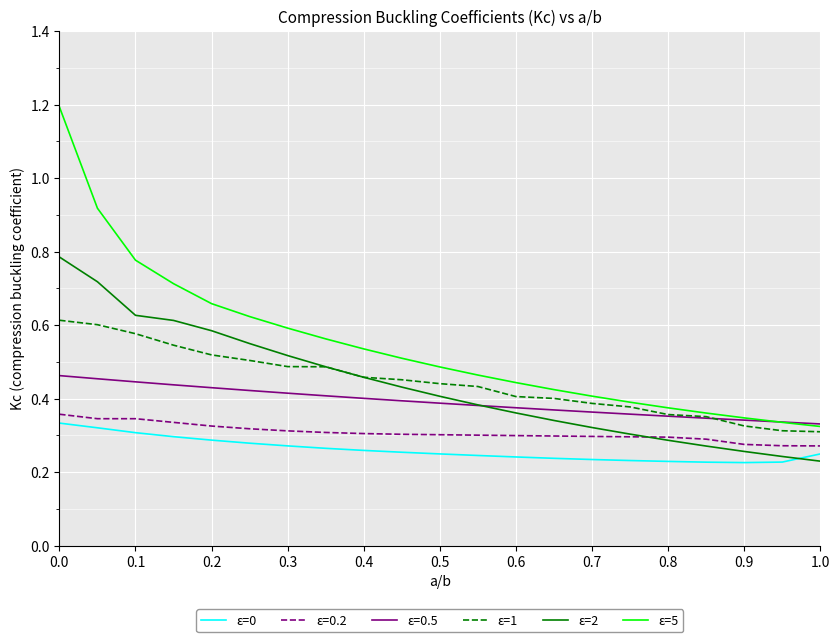

Which series ends up on top after the final intersection of ε=2 and ε=0?

ε=0